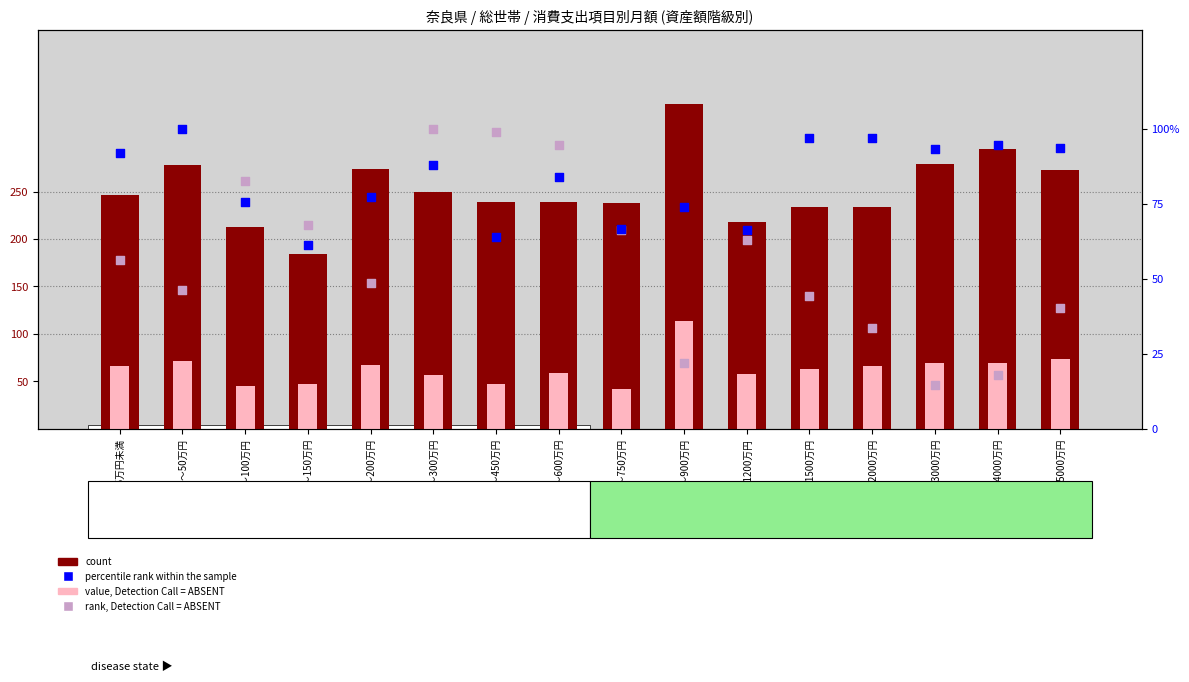

Which series contains the highest Y value?

count